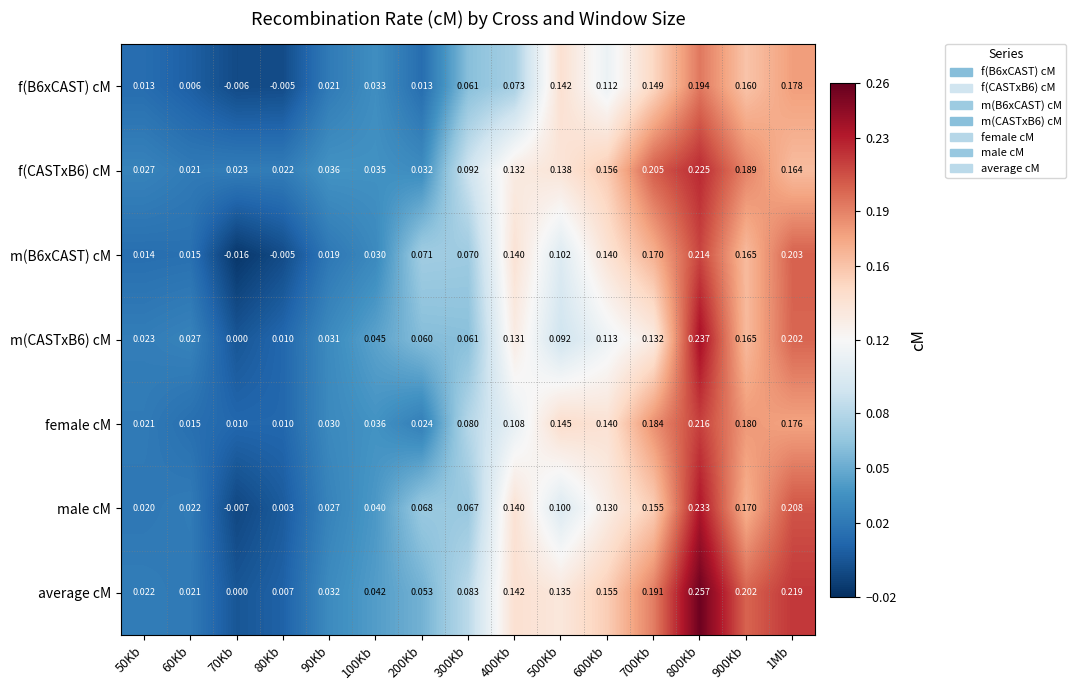

Is the value of male cM at 80Kb greater than the value of m(CASTxB6) cM at 300Kb?

No